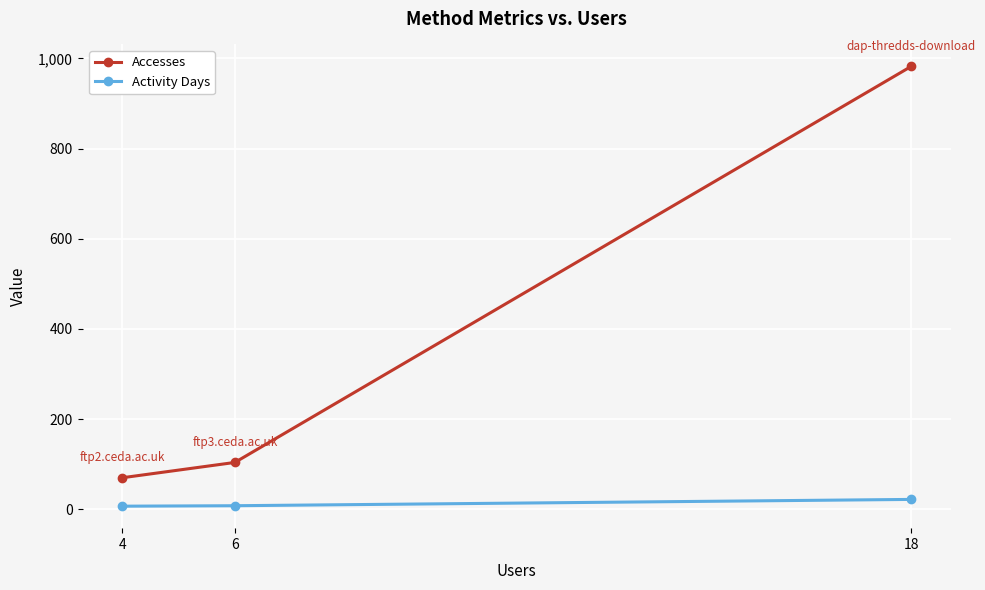

What is the approximate value of Accesses at 6, to the nearest 50?

100